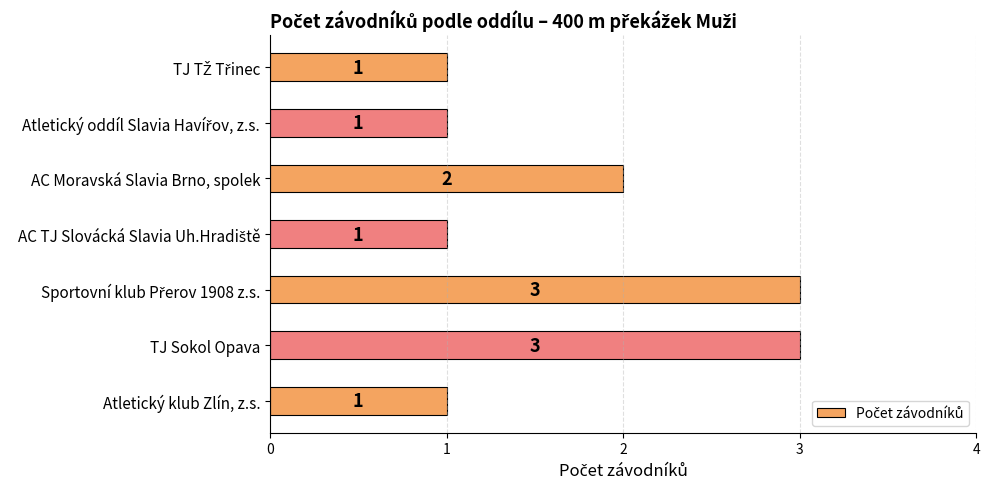

Count the number of data series in this chart.

1